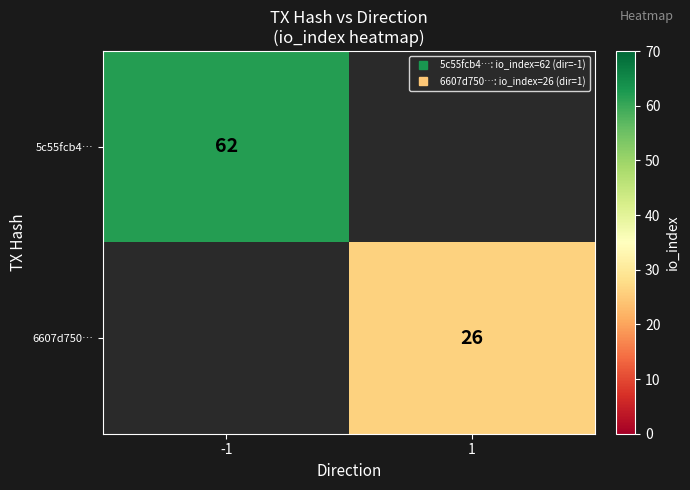

Is the value of 6607d750… at 1 greater than the value of 5c55fcb4… at -1?

No